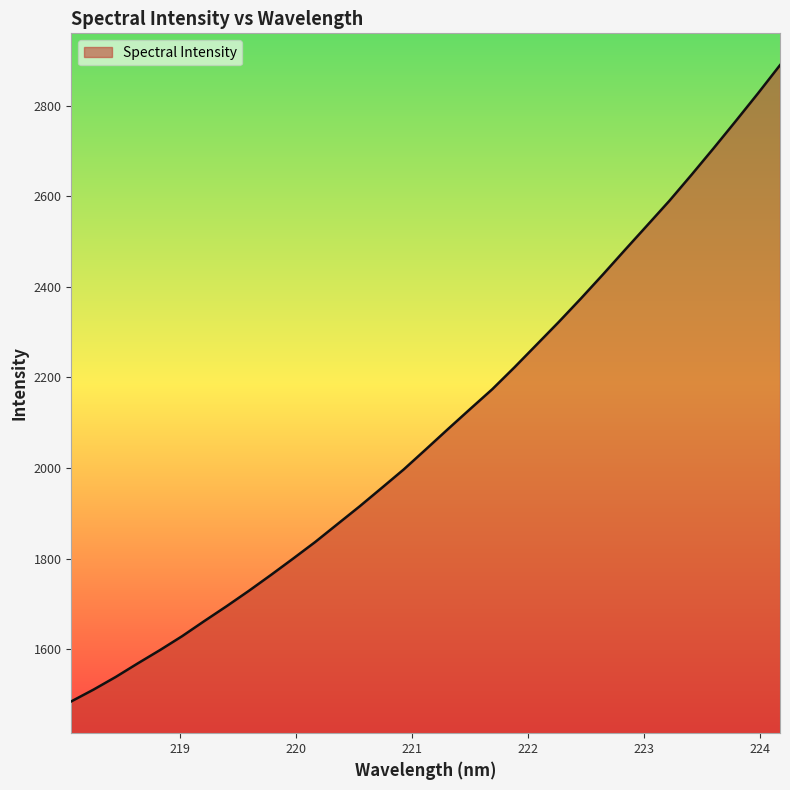

What is the greatest value displayed?

2889.4